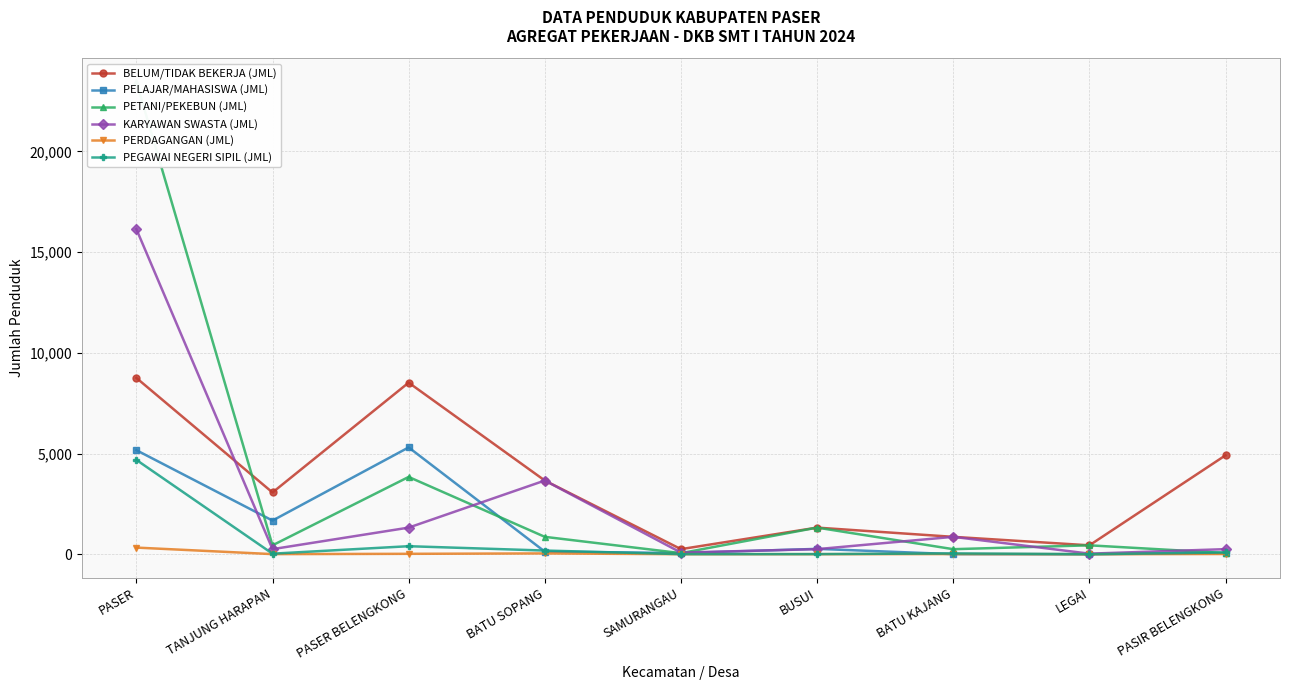

Reading left to right, what are all the values shown in this chart?

BELUM/TIDAK BEKERJA (JML): PASER=8753	TANJUNG HARAPAN=3065	PASER BELENGKONG=8518	BATU SOPANG=3658	SAMURANGAU=252	BUSUI=1321	BATU KAJANG=863	LEGAI=442	PASIR BELENGKONG=4911
PELAJAR/MAHASISWA (JML): PASER=5166	TANJUNG HARAPAN=1670	PASER BELENGKONG=5303	BATU SOPANG=129	SAMURANGAU=58	BUSUI=266	BATU KAJANG=4	LEGAI=1	PASIR BELENGKONG=59
PETANI/PEKEBUN (JML): PASER=23449	TANJUNG HARAPAN=442	PASER BELENGKONG=3837	BATU SOPANG=863	SAMURANGAU=53	BUSUI=1321	BATU KAJANG=250	LEGAI=442	PASIR BELENGKONG=59
KARYAWAN SWASTA (JML): PASER=16140	TANJUNG HARAPAN=252	PASER BELENGKONG=1321	BATU SOPANG=3658	SAMURANGAU=81	BUSUI=252	BATU KAJANG=863	LEGAI=28	PASIR BELENGKONG=252
PERDAGANGAN (JML): PASER=329	TANJUNG HARAPAN=5	PASER BELENGKONG=20	BATU SOPANG=40	SAMURANGAU=1	BUSUI=2	BATU KAJANG=8	LEGAI=0	PASIR BELENGKONG=11
PEGAWAI NEGERI SIPIL (JML): PASER=4683	TANJUNG HARAPAN=27	PASER BELENGKONG=398	BATU SOPANG=182	SAMURANGAU=4	BUSUI=6	BATU KAJANG=40	LEGAI=2	PASIR BELENGKONG=86